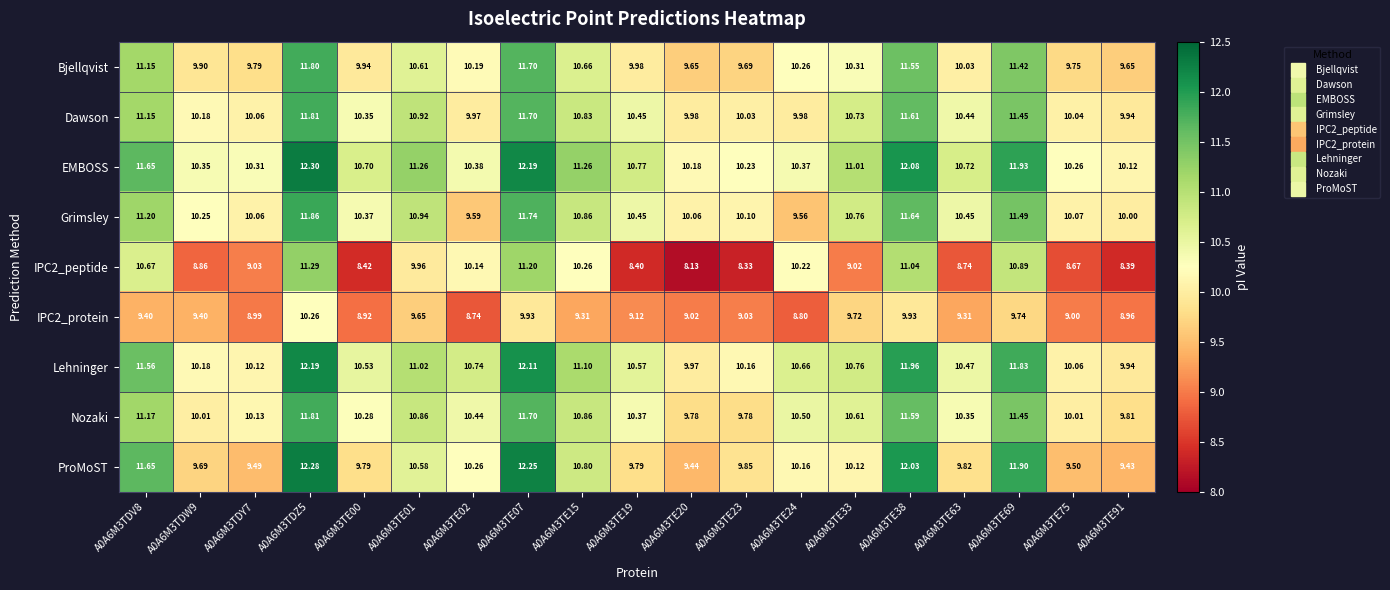

Between A0A6M3TE15 and A0A6M3TE24, which series saw the biggest shift?

Grimsley